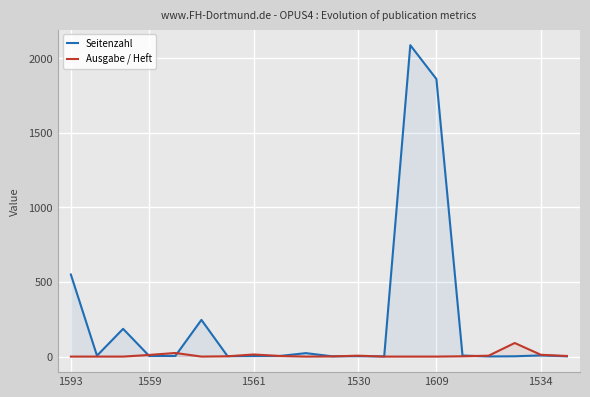

Which label corresponds to the smallest value in the chart?

1593